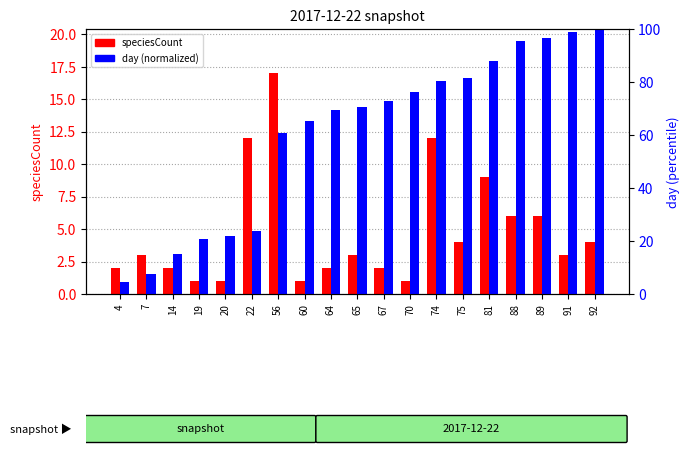

Read the day (normalized) value at 88.

95.7